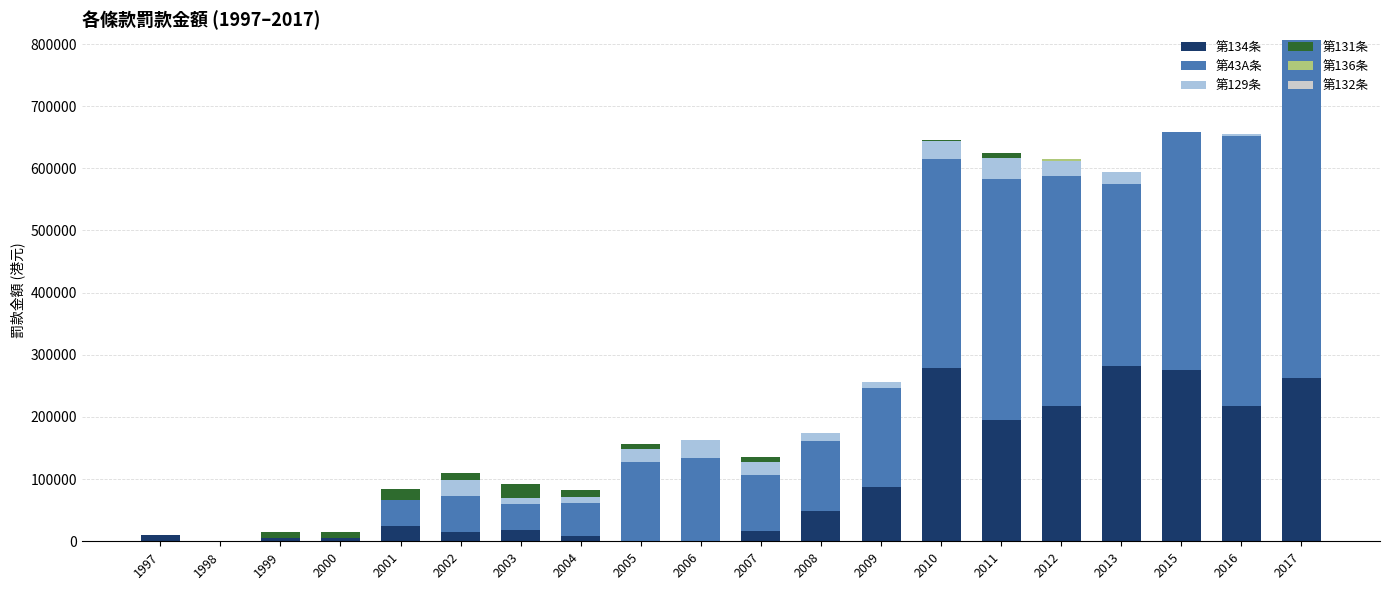

Are the bars grouped side by side (vs. stacked)?

No